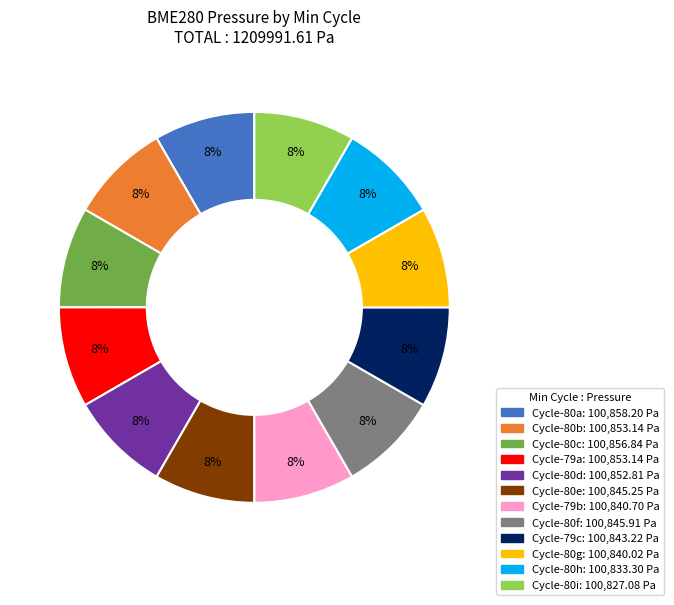

Does any single category account for the majority?

No